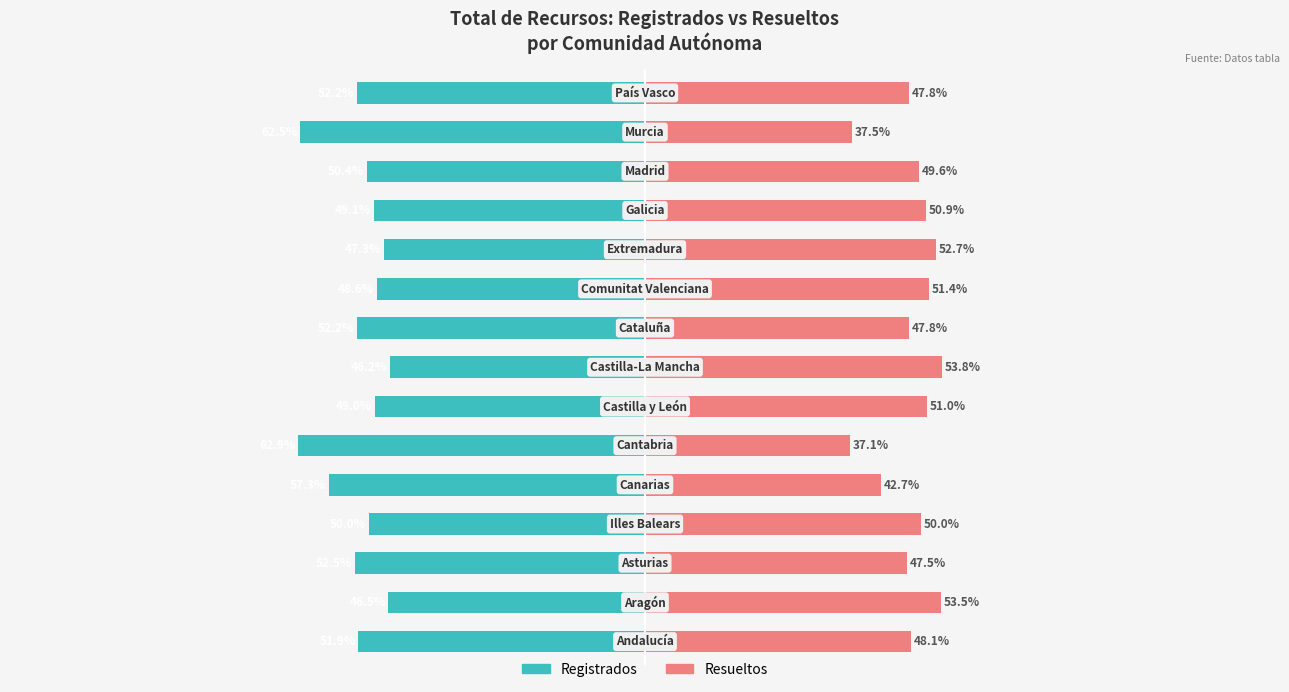

What are all the series names shown in the legend?

Registrados, Resueltos